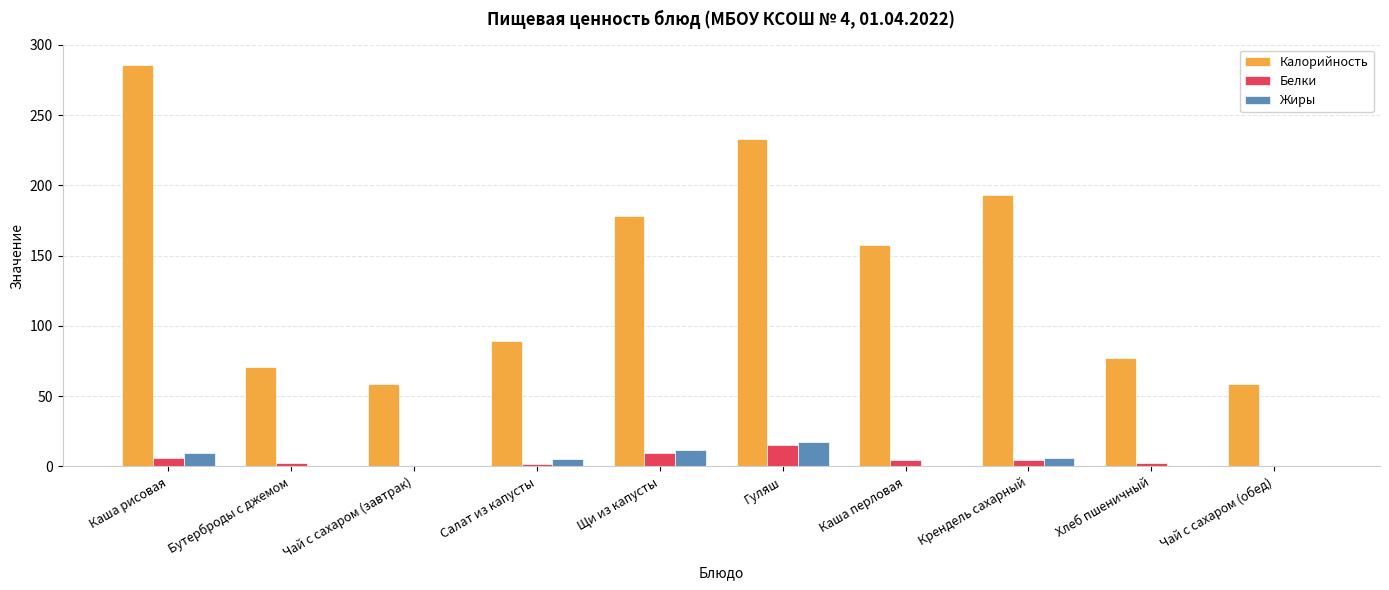

Is it true that Калорийность equals 186.0 at Каша рисовая?

False